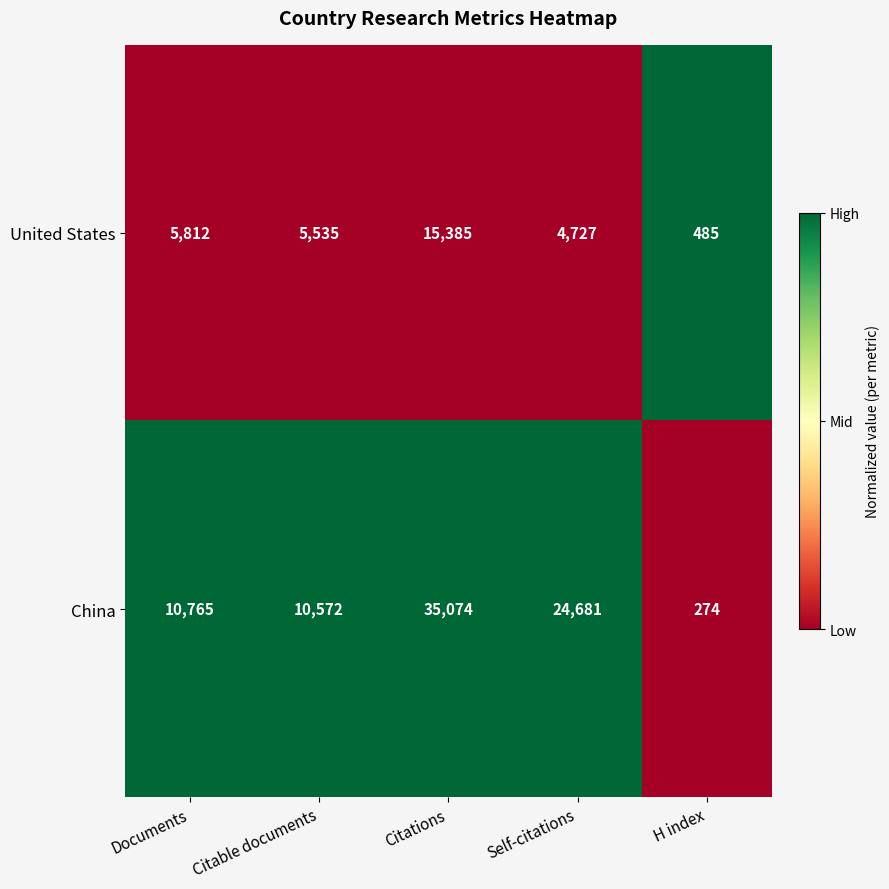

Where is United States nearest to the value 7935?

Documents